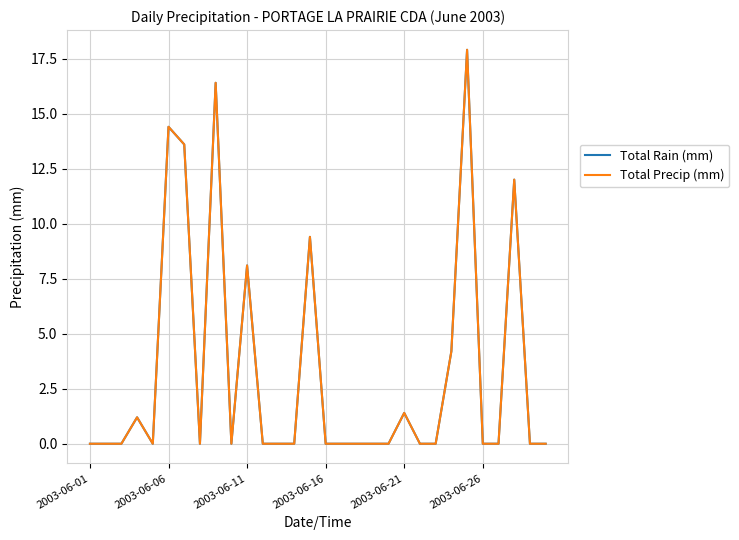

Is this an area chart (filled region under the line)?

No